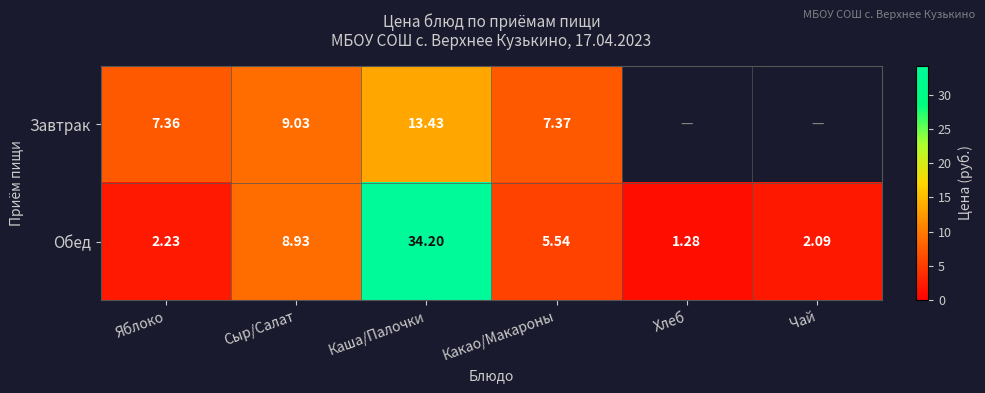

At which label does Обед first exceed 5?

Сыр/Салат